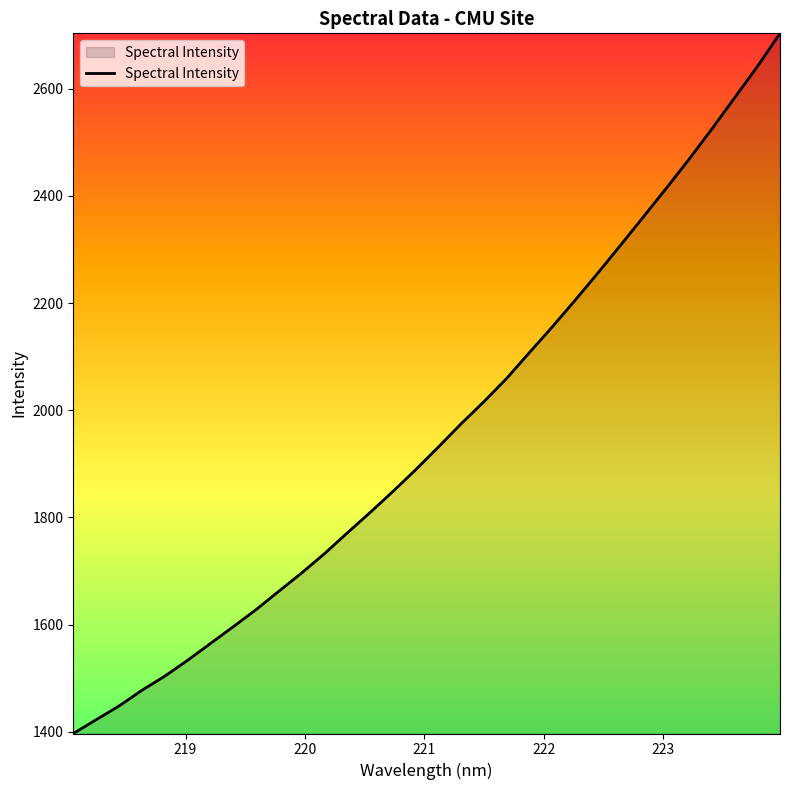

Reading left to right, transcribe all the data shown in this chart.

1396.8	1422.4	1447.9	1477.2	1503.5	1533.1	1564.4	1595.7	1627.6	1661.9	1696.0	1732.0	1770.7	1808.8	1848.0	1888.7	1931.2	1974.7	2015.9	2059.4	2107.7	2155.5	2205.1	2255.9	2308.0	2360.9	2413.9	2468.1	2524.5	2582.8	2641.0	2703.4